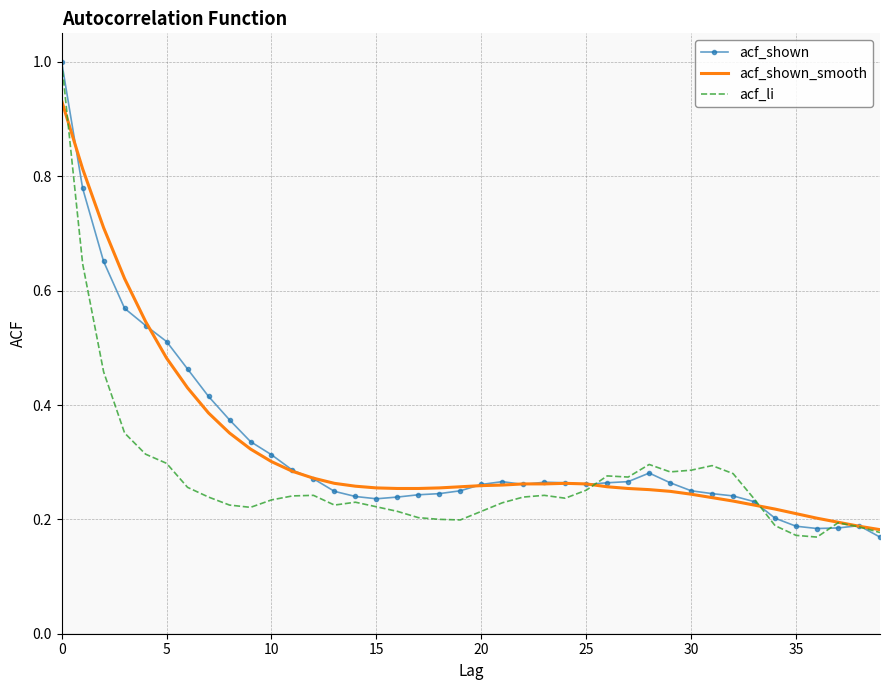

What is the sum of all acf_shown values?

12.9